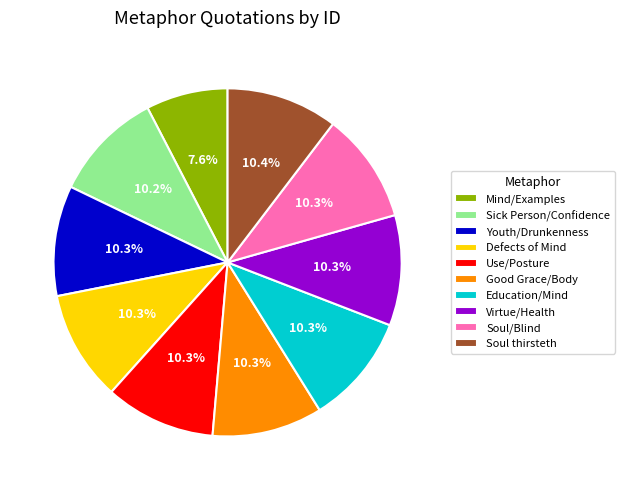

To the nearest percent, what portion does Use/Posture represent?

10%